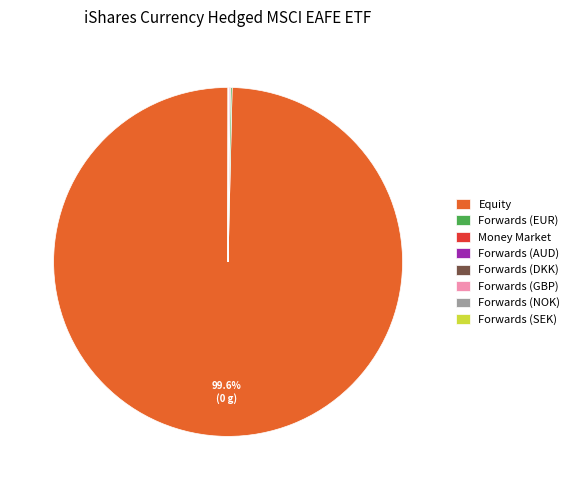

Which slice represents more than half of the pie?

Equity